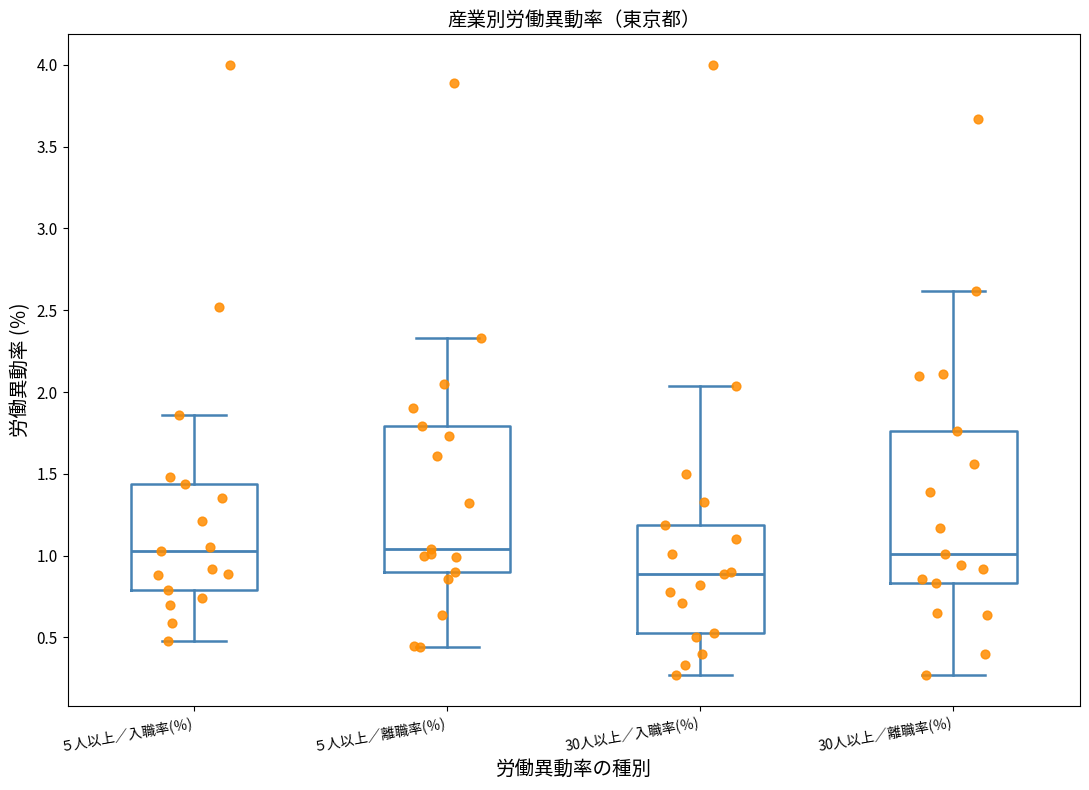

Where is the lower edge of the box for 30人以上／離職率(％) on the y-axis? The values are not printed on the chart, so give them approximately, as read against the axis.

0.85